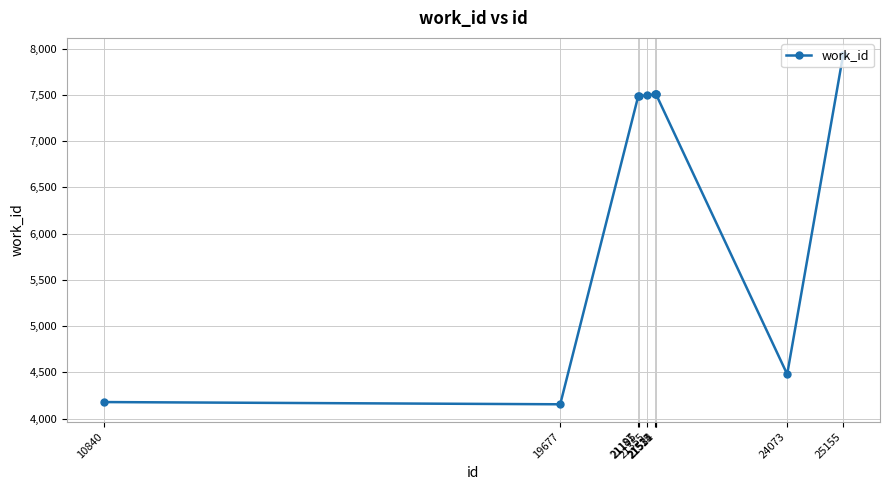

What is the difference between the values at 24073 and 25155?

3449